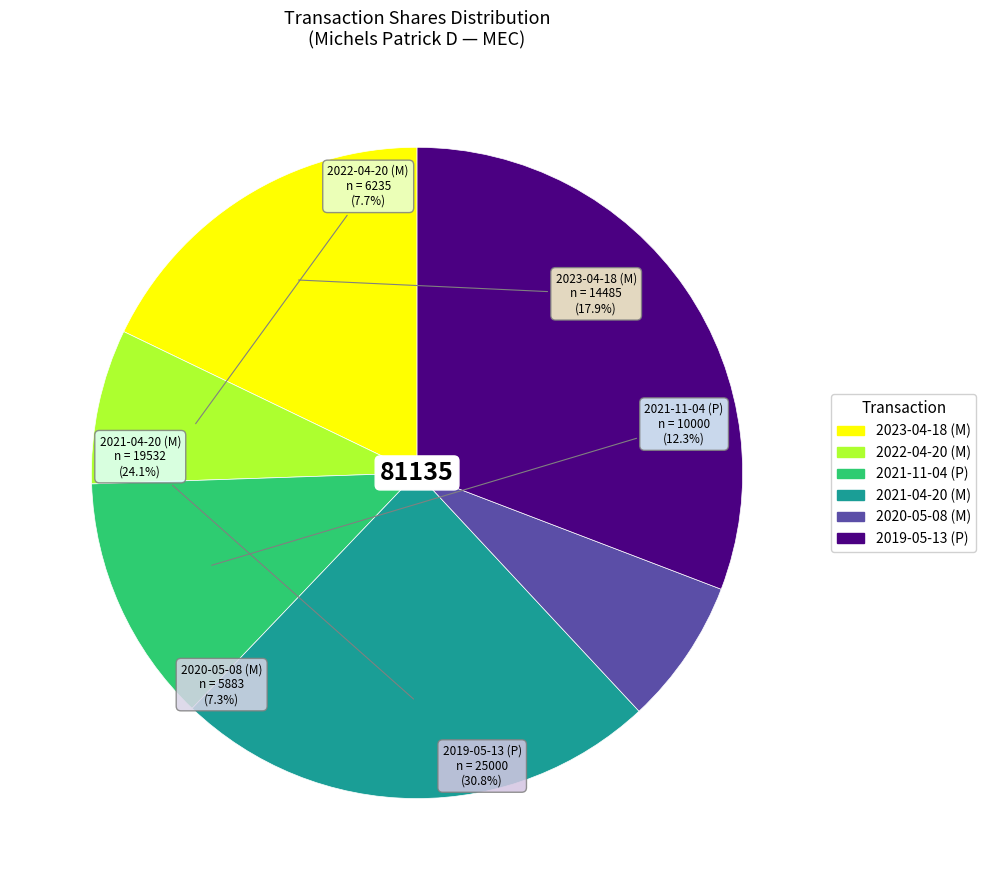

Is it true that 2020-05-08 (M) is 21% of the pie?

False